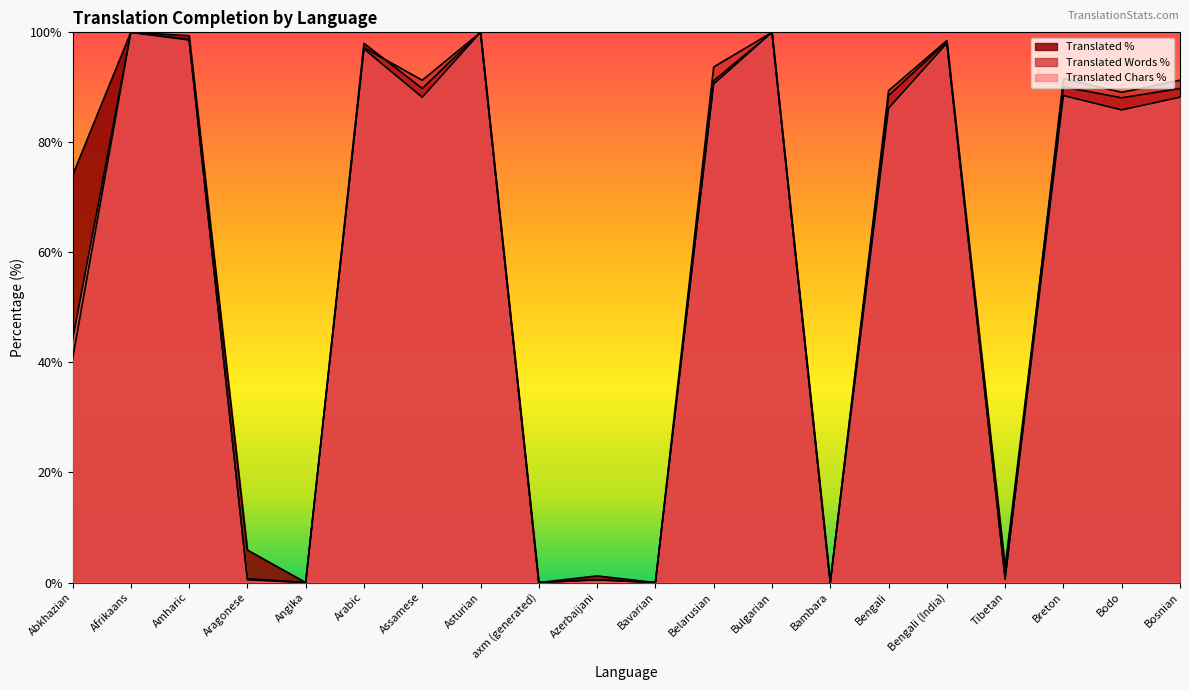

What position from the right is Azerbaijani?

11